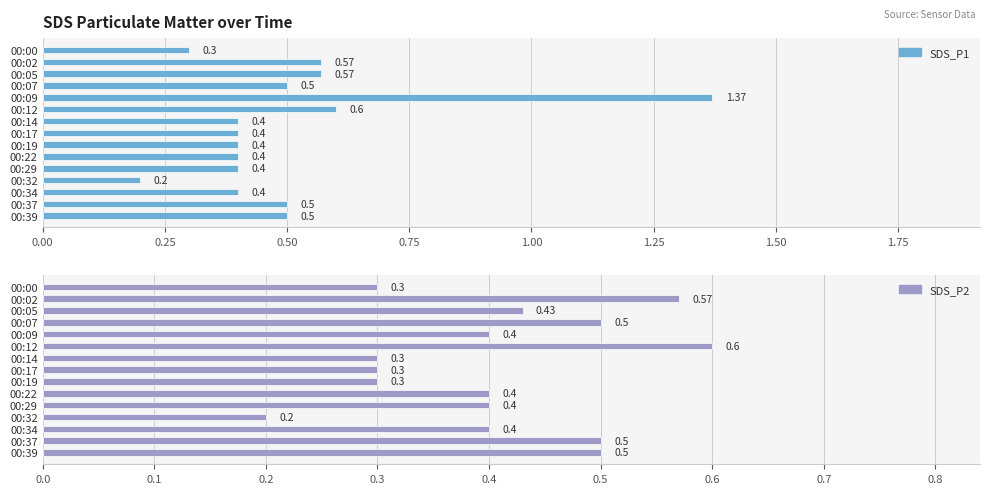

What is the difference between the maximum and minimum values in the SDS_P1 series?

1.2